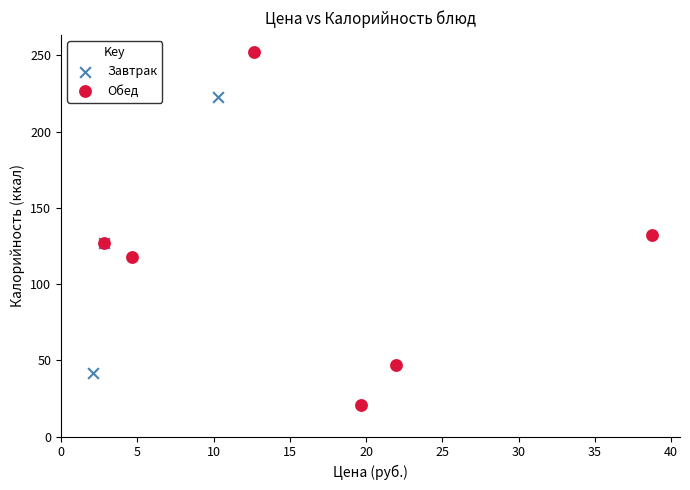

Which series reaches the minimum Y coordinate?

Обед